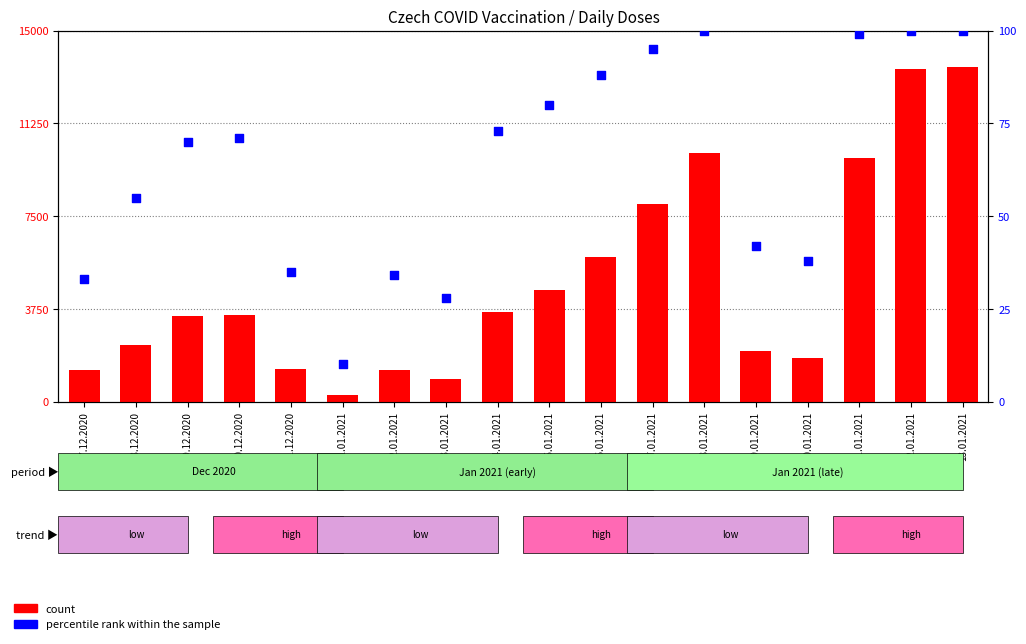

What is the total value across all series at 10.01.2021?

1812